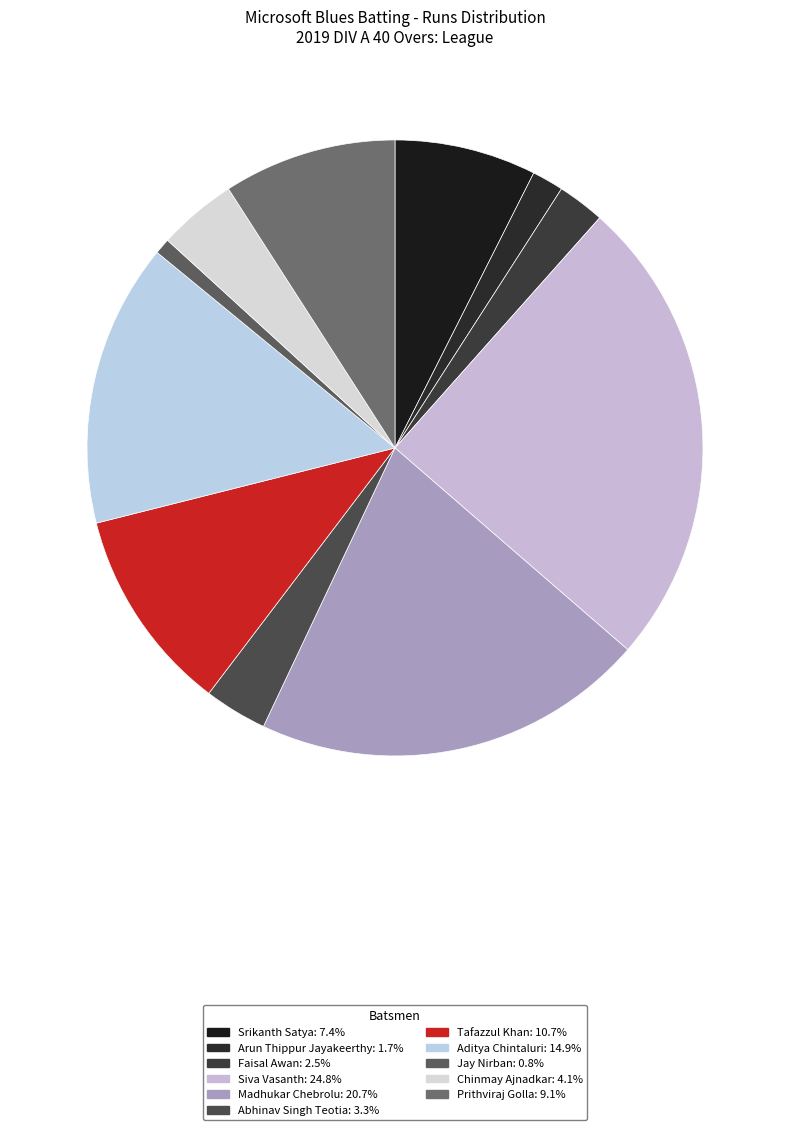

How many segments does this pie chart have?

11